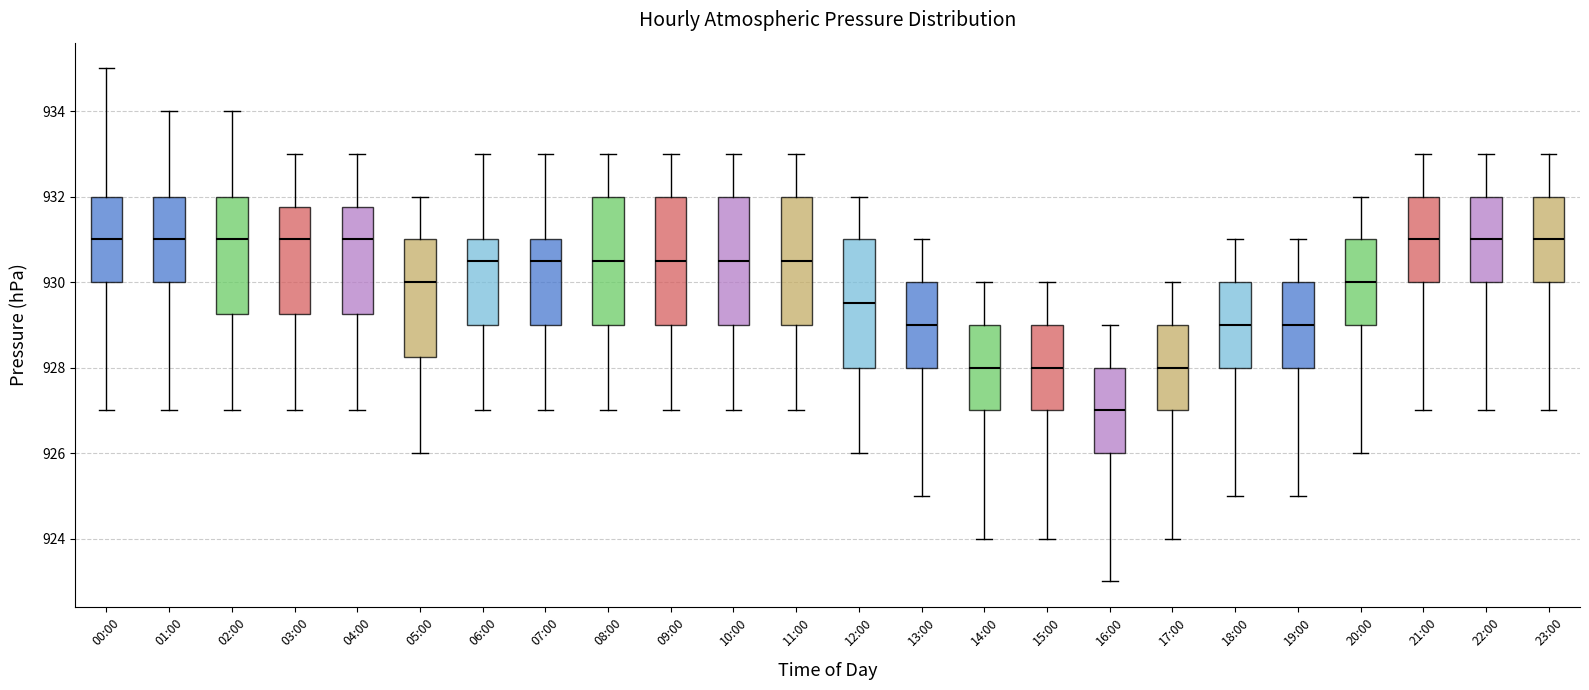

Where is the upper edge of the box for 08:00 on the y-axis? The values are not printed on the chart, so give them approximately, as read against the axis.

932.0